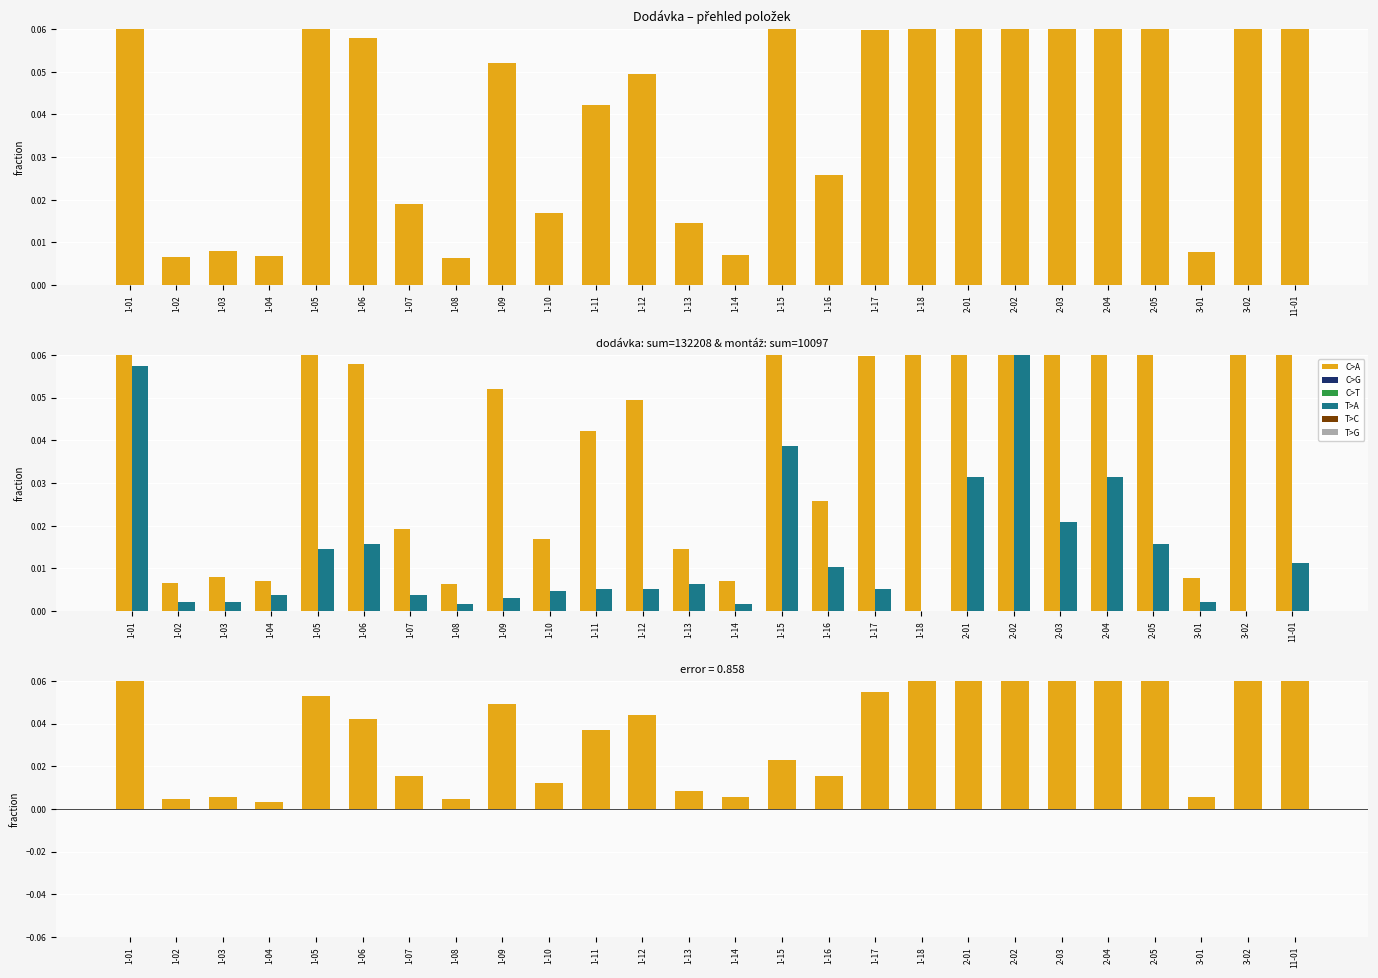

The value of dodávka - montáž at 1-13 is 0.0. True or false?

True